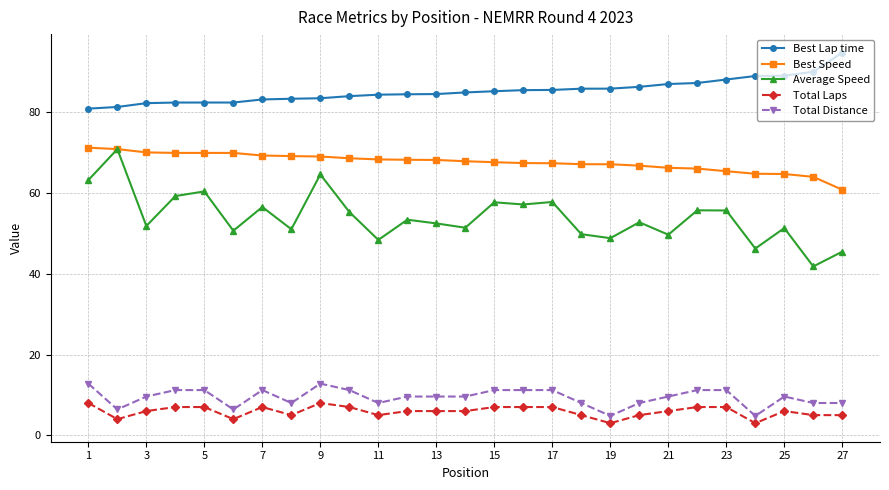

Which series has the largest total across all categories?

Best Lap time